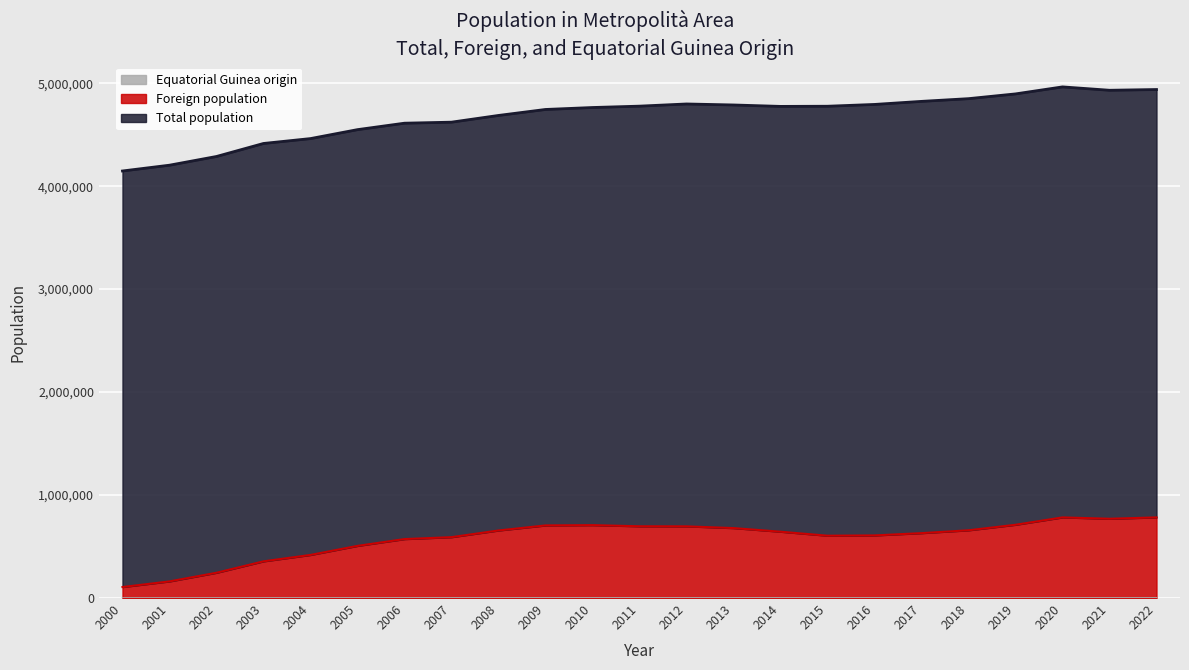

True or false: Equatorial Guinea origin and Foreign population intersect in this chart.

False